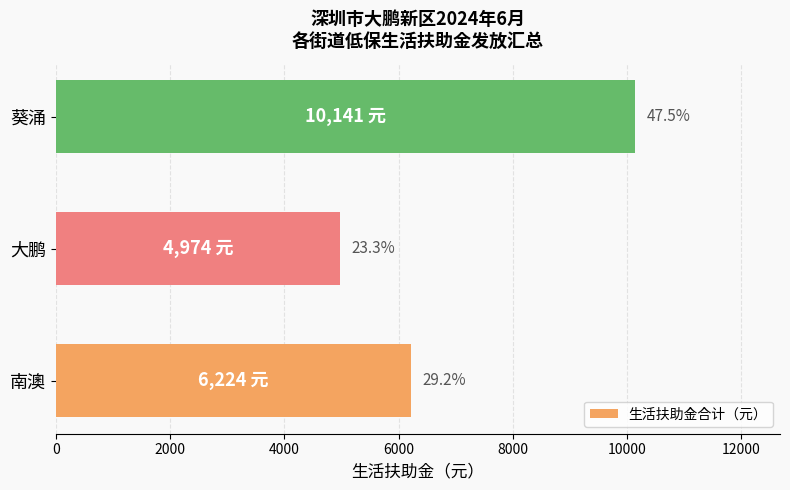

Does the chart contain any negative values?

No